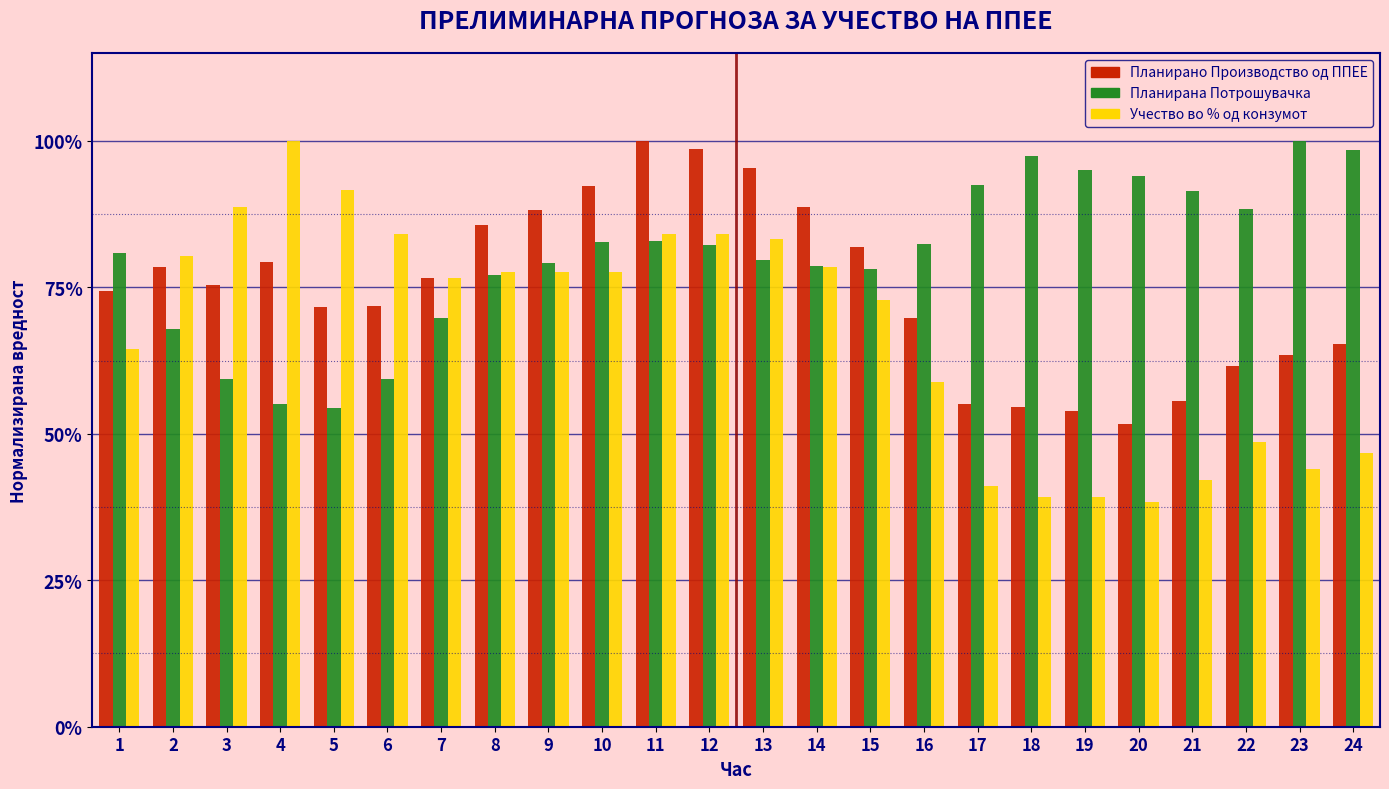

What are all the series names shown in the legend?

Планирано Производство од ППЕЕ, Планирана Потрошувачка, Учество во % од конзумот